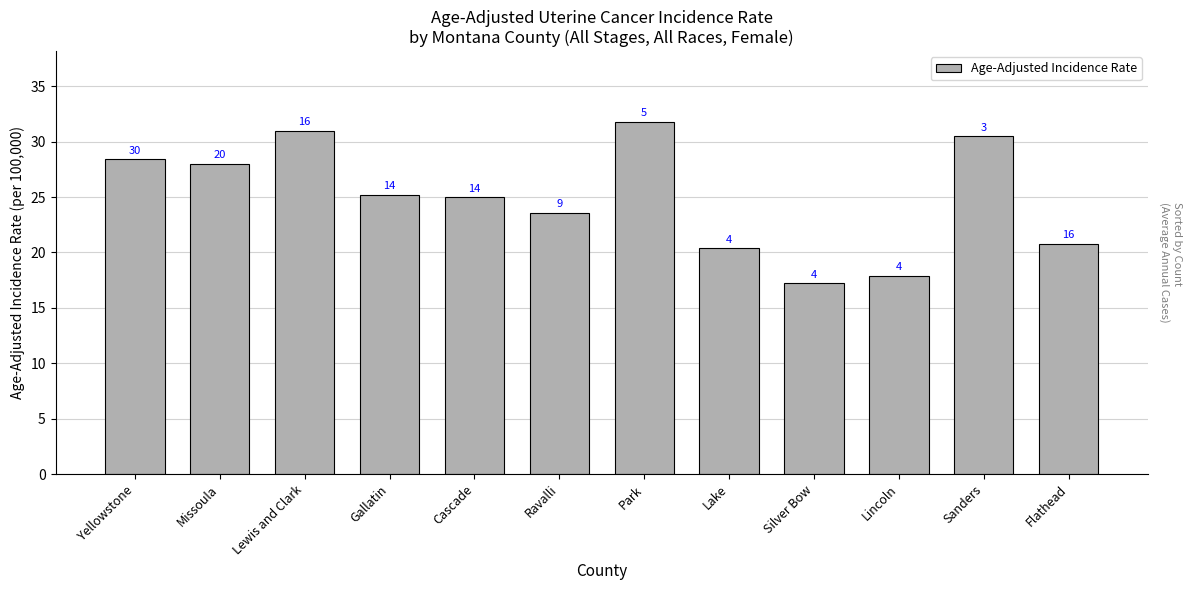

How many bars are there in total?

12